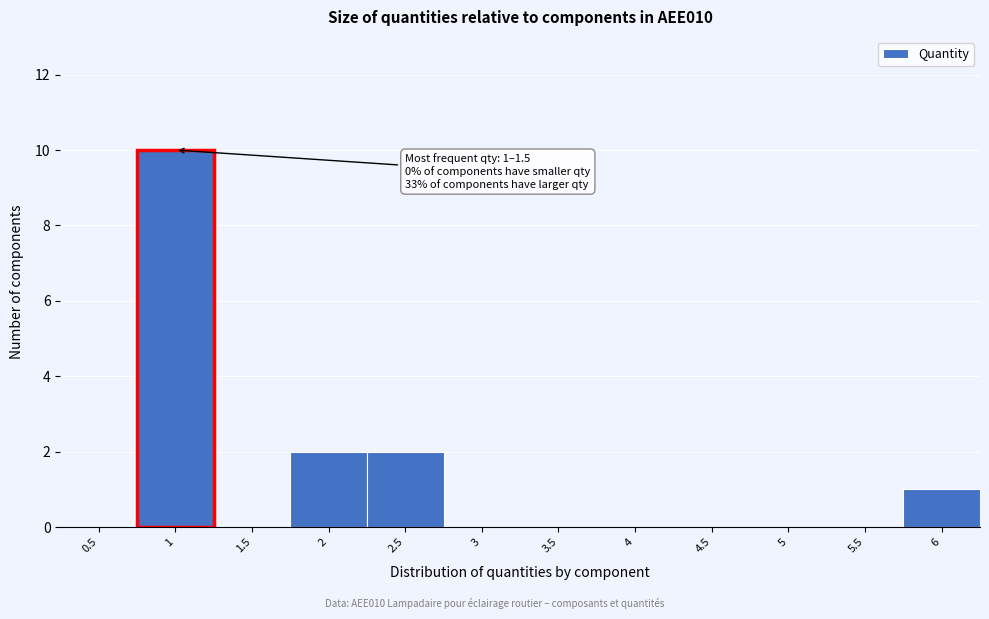

Reading left to right, list all the values displayed in this chart.

0.5=0	1=10	1.5=0	2=2	2.5=2	3=0	3.5=0	4=0	4.5=0	5=0	5.5=0	6=1